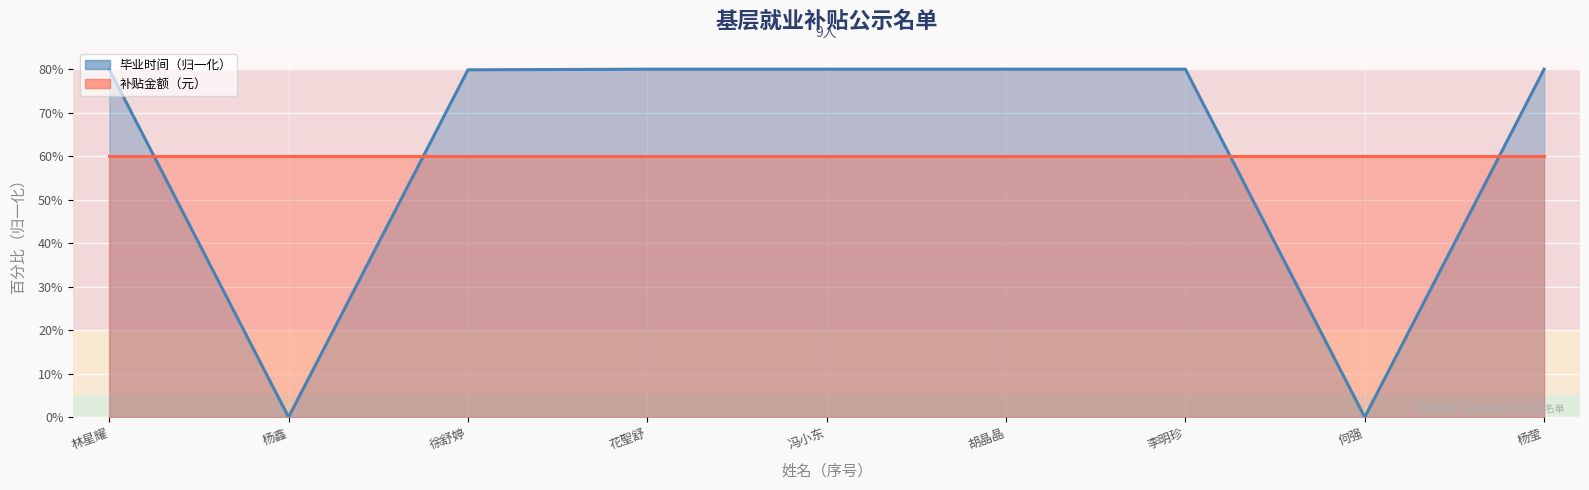

True or false: the data has more than 0 interior local peaks.

False